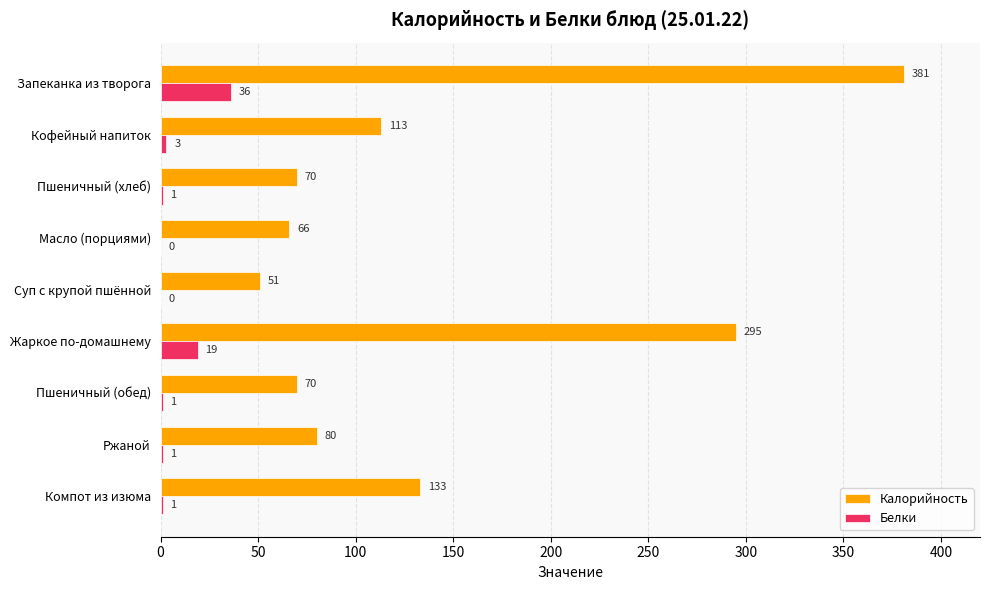

What is the sum of all Белки values?

62